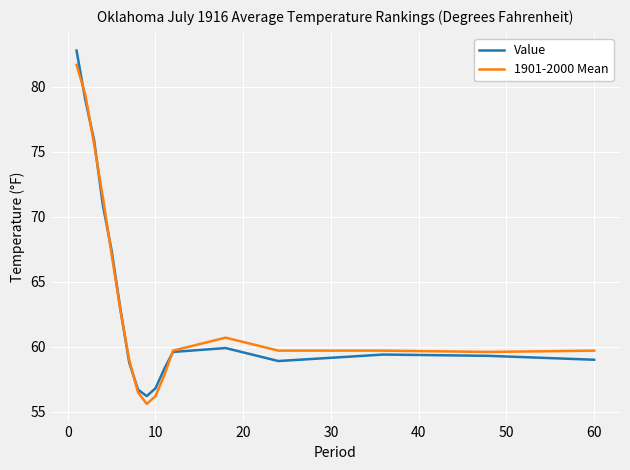

How many interior local peaks does the Value series have?

2